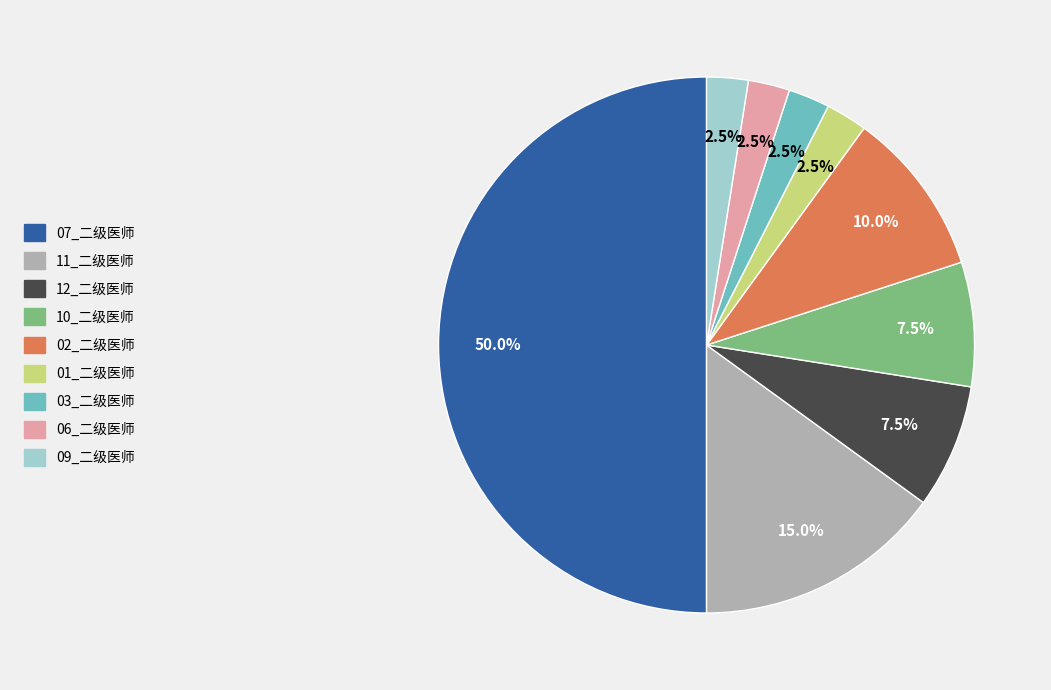

Count the number of slices in the pie.

9